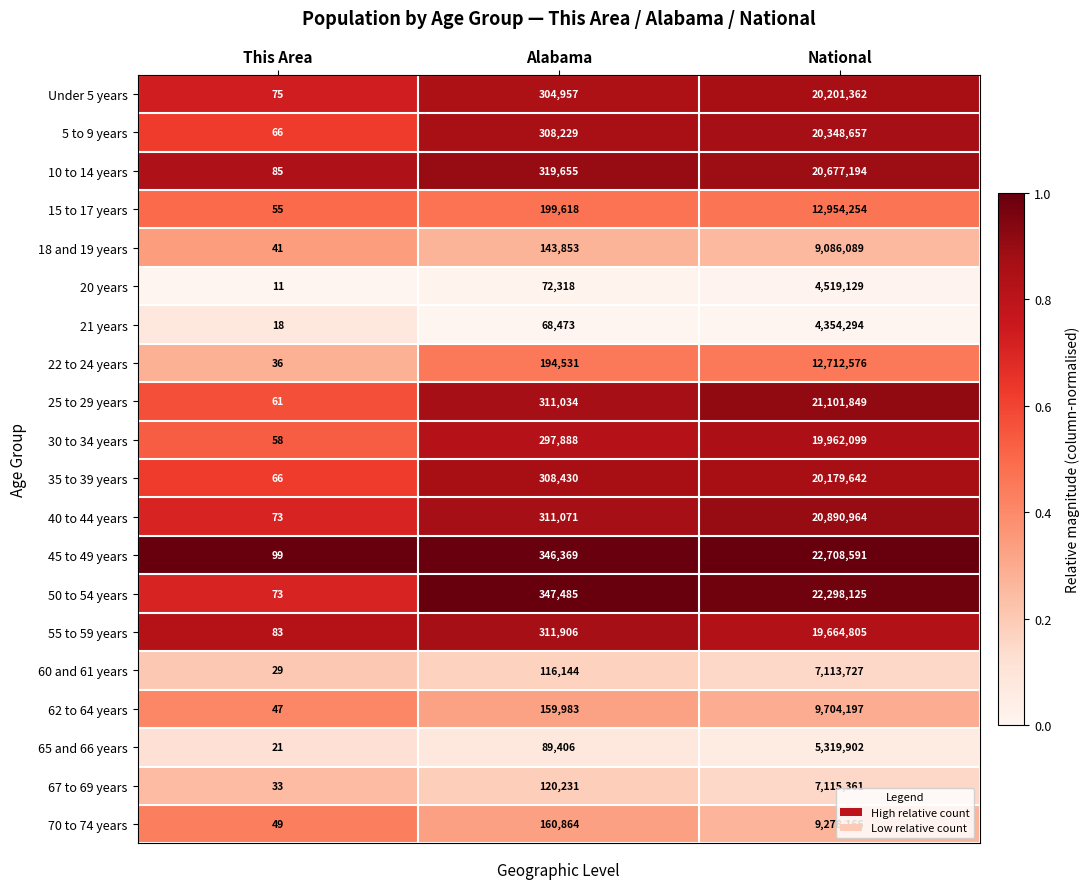

At which label is 30 to 34 years closest to 9981078?

Alabama